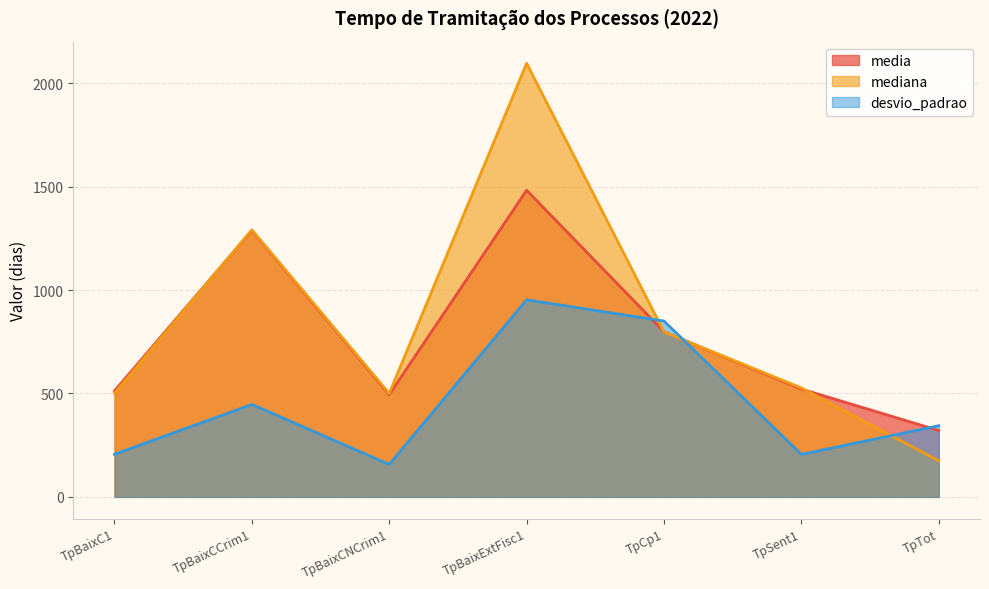

Which series ends up on top after the final intersection of desvio_padrao and mediana?

desvio_padrao